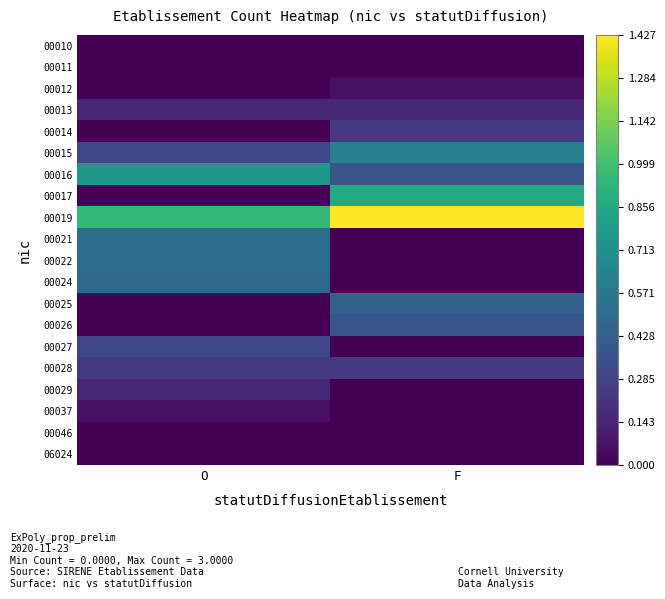

List the series in order of their peak value, lowest first.

00010, 00011, 00046, 06024, 00012, 00037, 00013, 00029, 00014, 00028, 00027, 00026, 00025, 00024, 00021, 00022, 00015, 00016, 00017, 00019